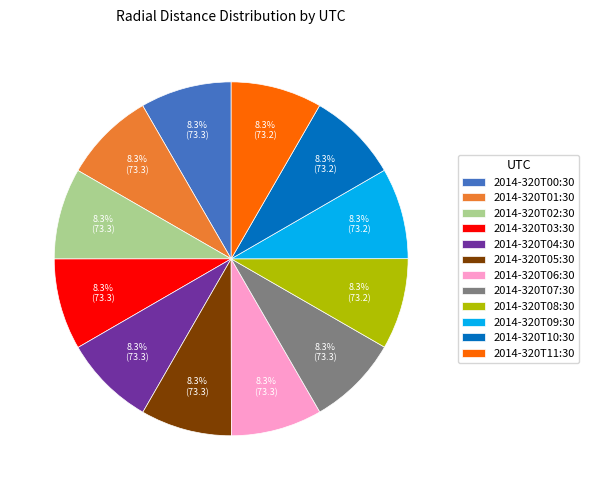

The 2014-320T09:30 slice represents 8% of the pie. True or false?

True